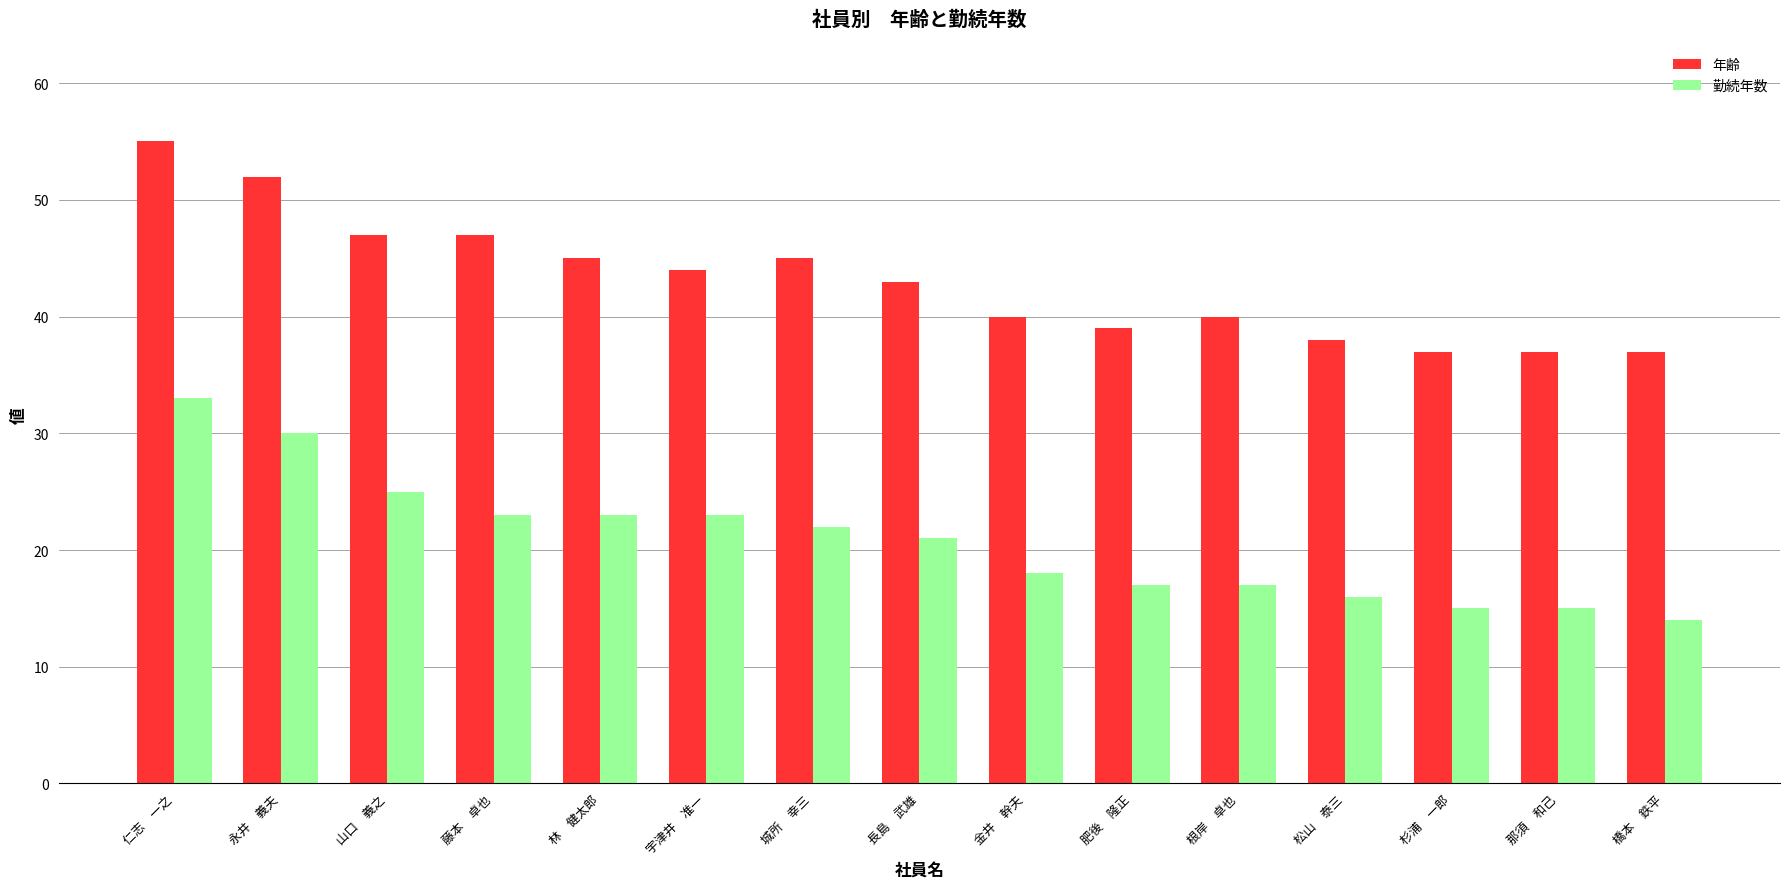

Which category has the highest value across all series?

仁志　一之